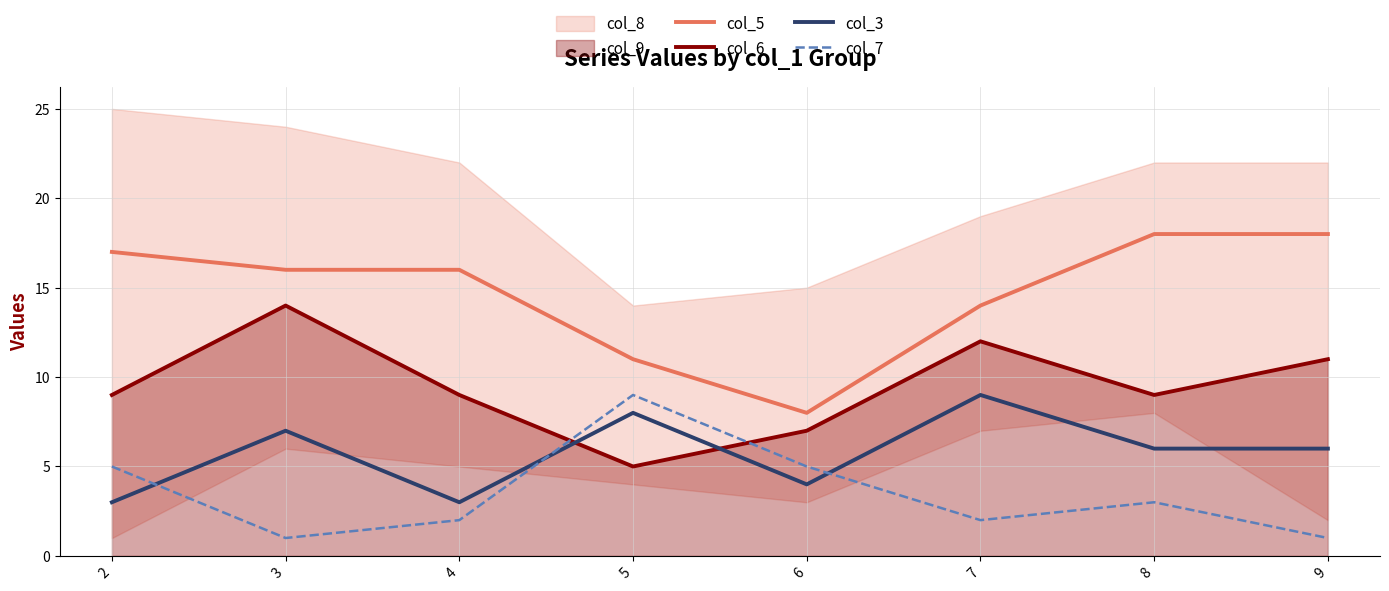

True or false: col_5 and col_3 intersect in this chart.

False